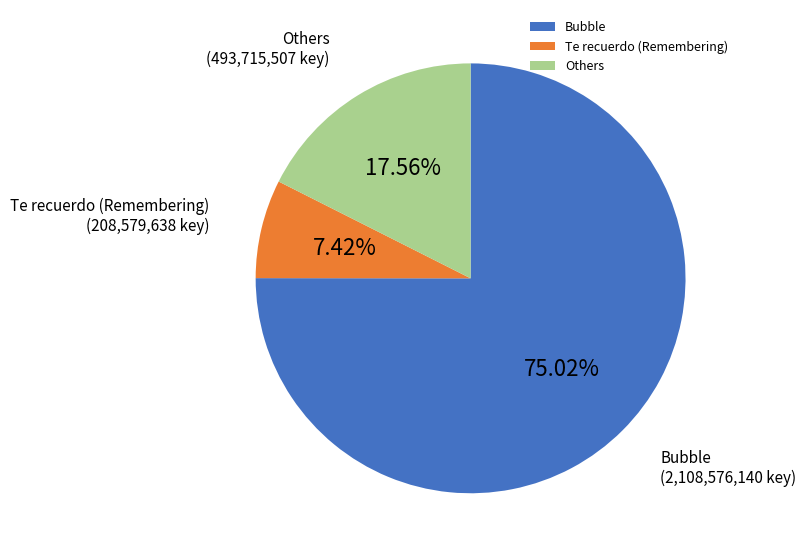

Is there a majority slice in this chart?

Yes